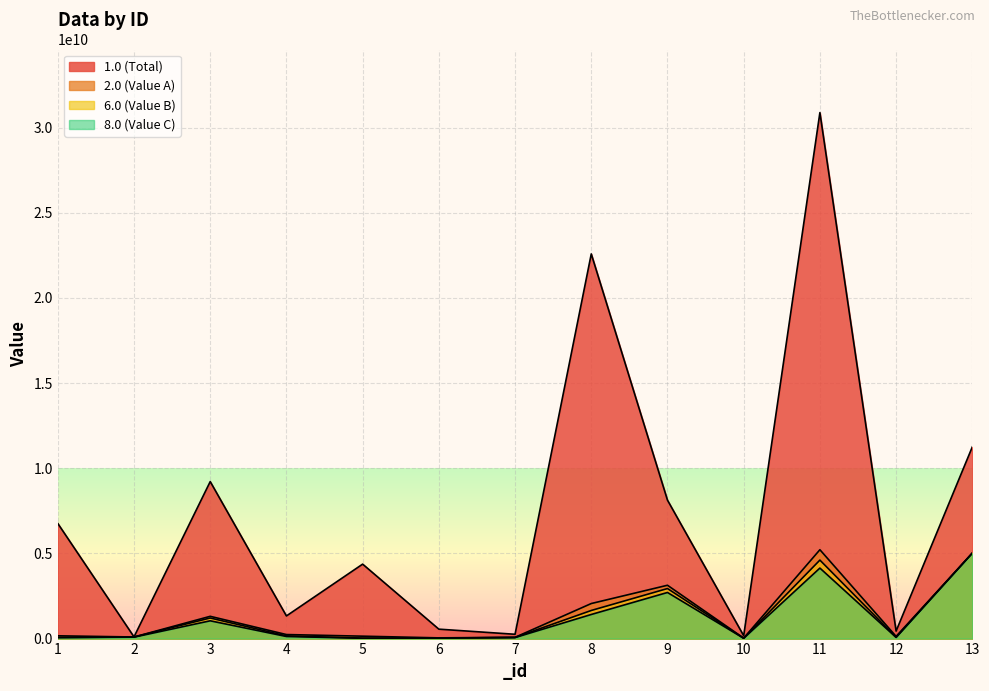

Which label corresponds to the largest value in the chart?

11